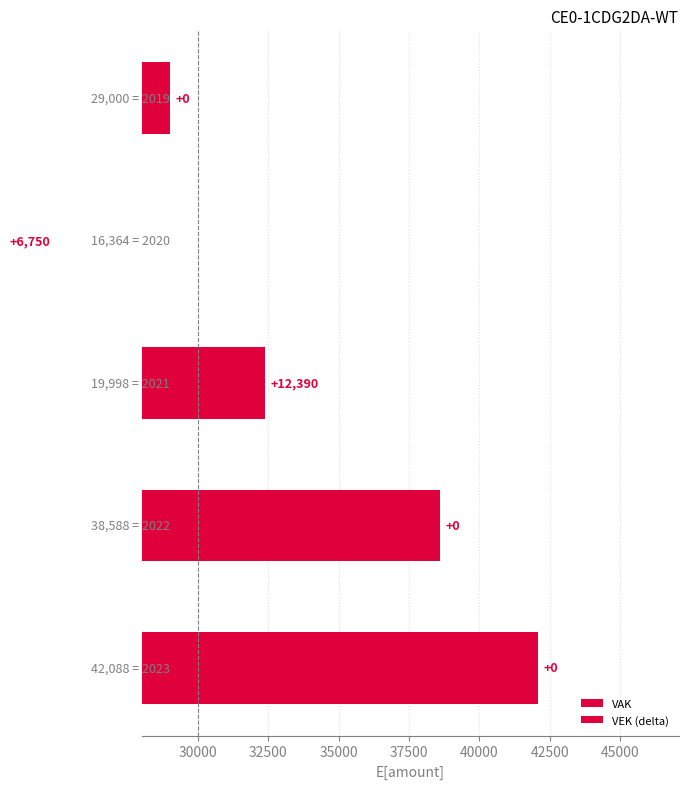

Reading left to right, extract all data points from this chart.

VAK: 42088	38588	19998	16364	29000
VEK (delta): 0	0	12390	6750	0